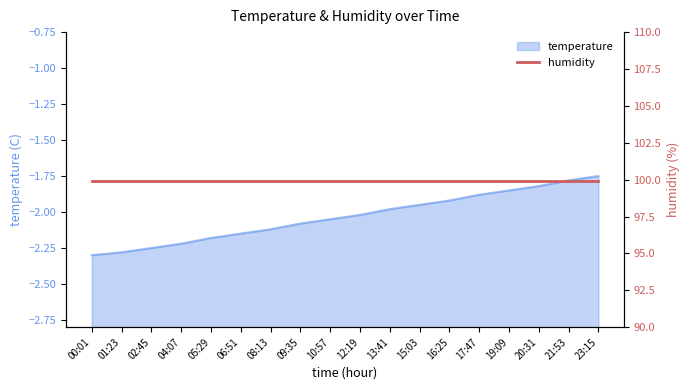

The chart shows a value of -1.9 at 19:09. True or false?

True